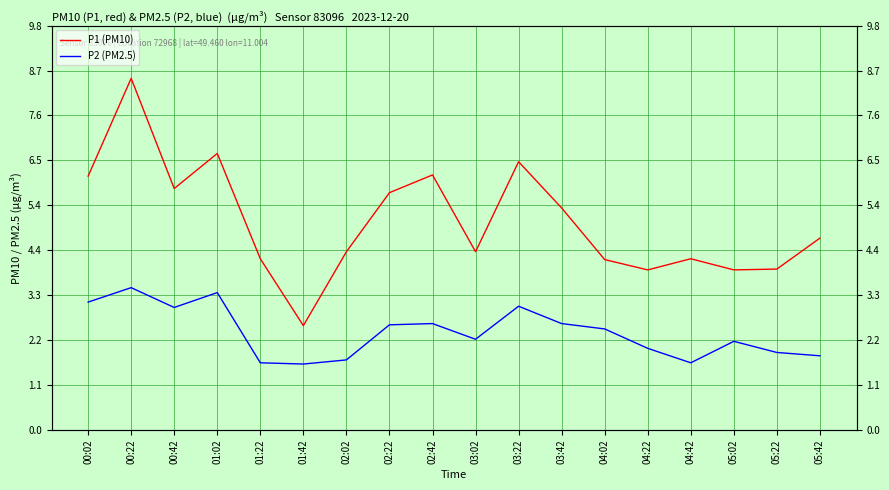

At which label is P1 (PM10) closest to 5?

05:42